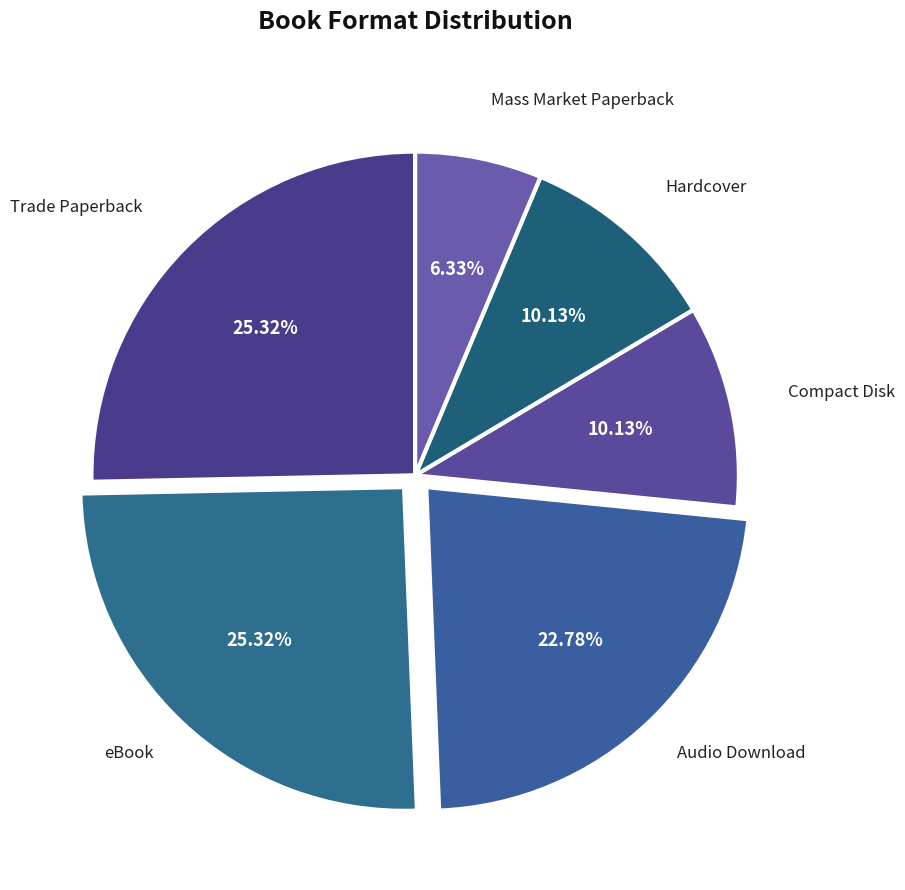

Does any single category account for the majority?

No